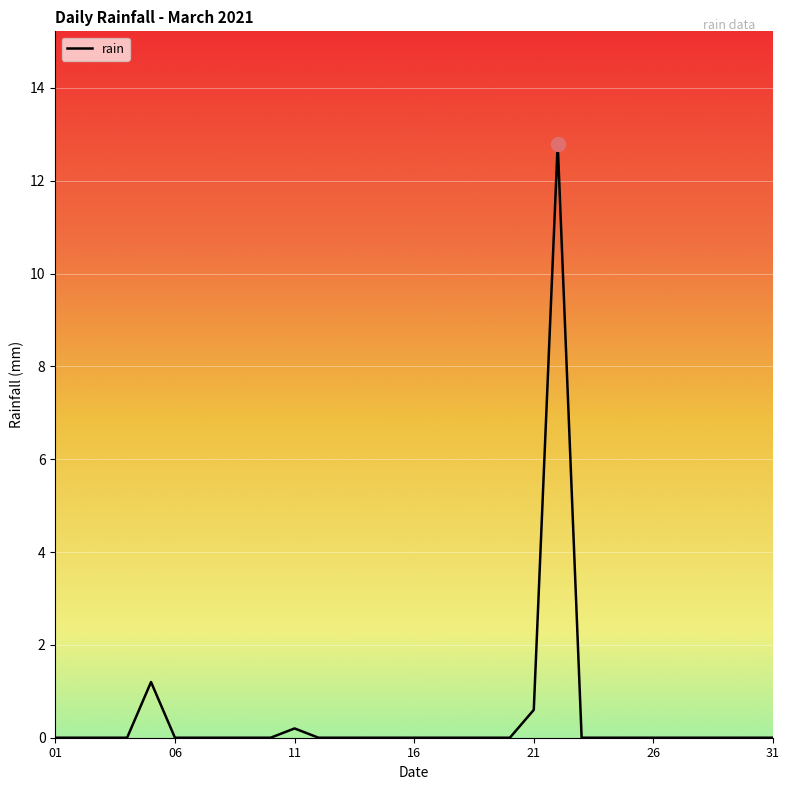

What is the maximum value shown in the chart?

12.8